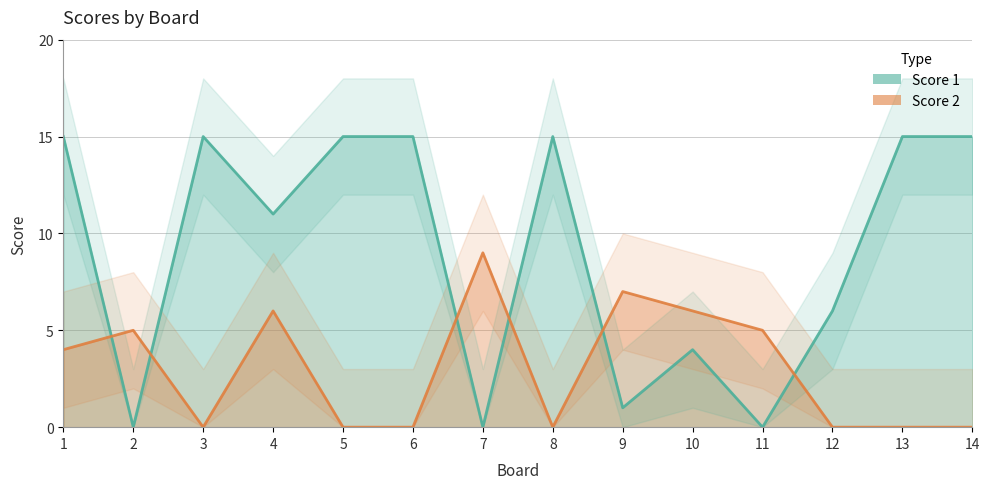

How many lines are shown in the chart?

2